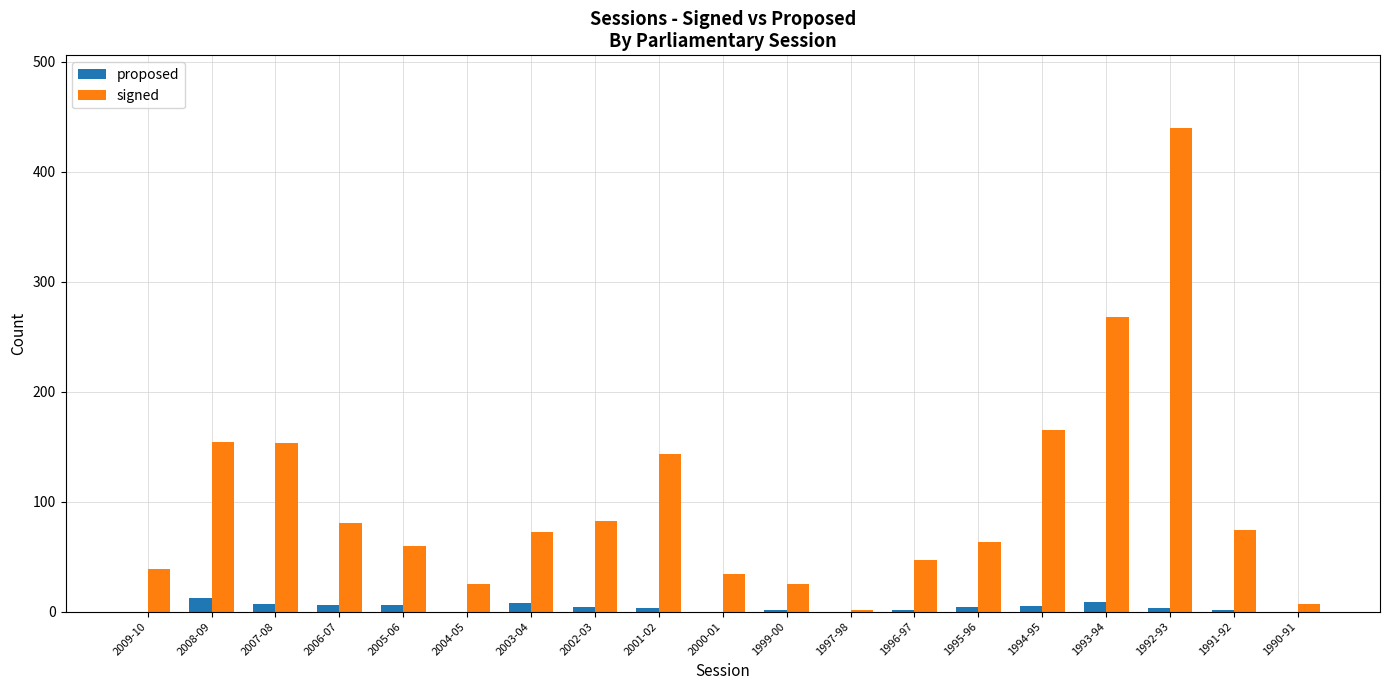

Count the number of data series in this chart.

2